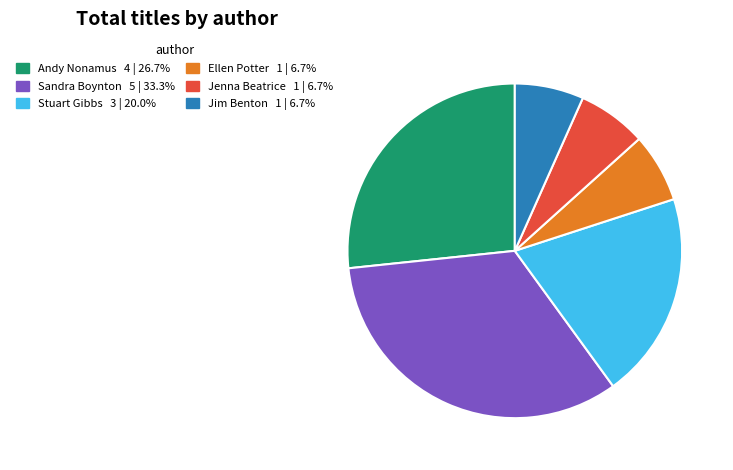

Is there any slice that represents more than half of the pie?

No